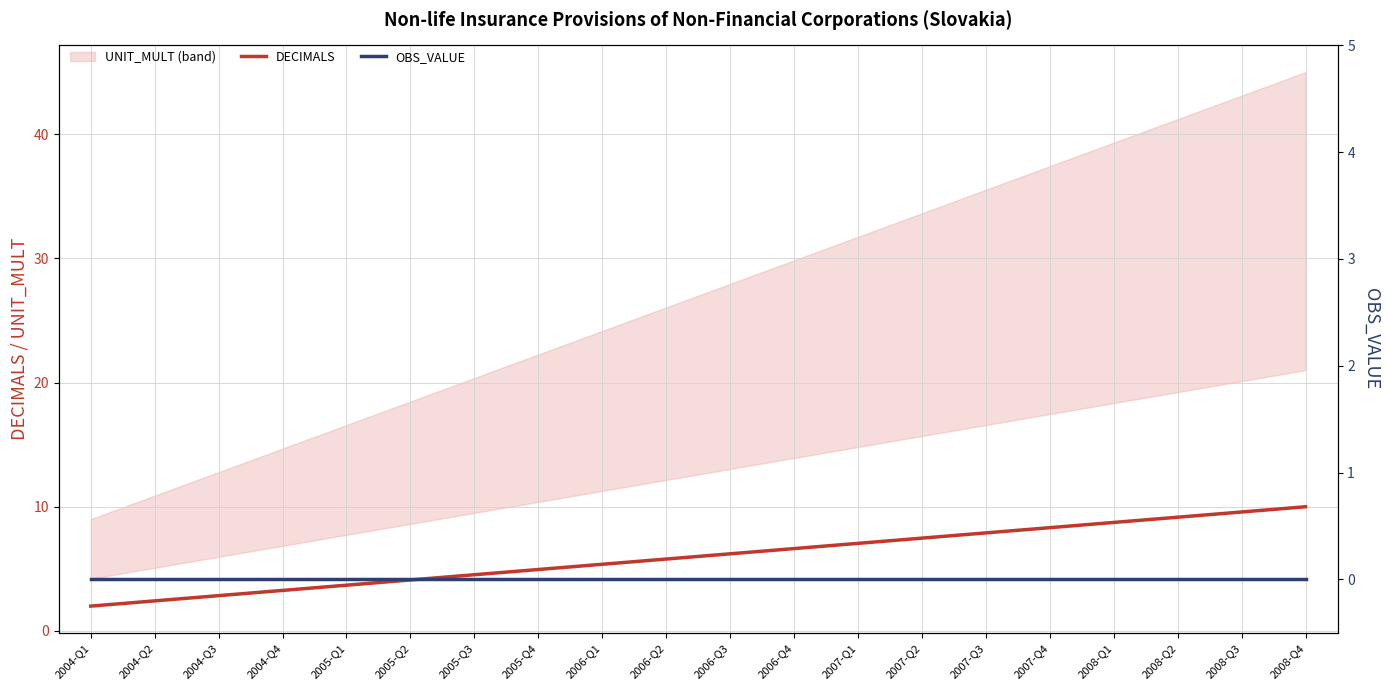

Reading right to left, extract all data points from this chart.

DECIMALS: 2008-Q4=10.0	2008-Q3=9.6	2008-Q2=9.2	2008-Q1=8.7	2007-Q4=8.3	2007-Q3=7.9	2007-Q2=7.5	2007-Q1=7.1	2006-Q4=6.6	2006-Q3=6.2	2006-Q2=5.8	2006-Q1=5.4	2005-Q4=4.9	2005-Q3=4.5	2005-Q2=4.1	2005-Q1=3.7	2004-Q4=3.3	2004-Q3=2.8	2004-Q2=2.4	2004-Q1=2.0
OBS_VALUE: 2008-Q4=0.0	2008-Q3=0.0	2008-Q2=0.0	2008-Q1=0.0	2007-Q4=0.0	2007-Q3=0.0	2007-Q2=0.0	2007-Q1=0.0	2006-Q4=0.0	2006-Q3=0.0	2006-Q2=0.0	2006-Q1=0.0	2005-Q4=0.0	2005-Q3=0.0	2005-Q2=0.0	2005-Q1=0.0	2004-Q4=0.0	2004-Q3=0.0	2004-Q2=0.0	2004-Q1=0.0